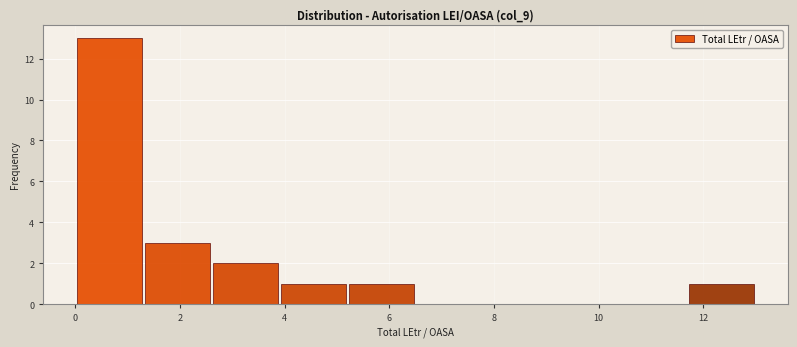

How tall is the bar that spans 2.6 to 3.9 on the x-axis? Neither the bar edges nor the heights are printed on the chart, so give them approximately, as read against the axes.

2